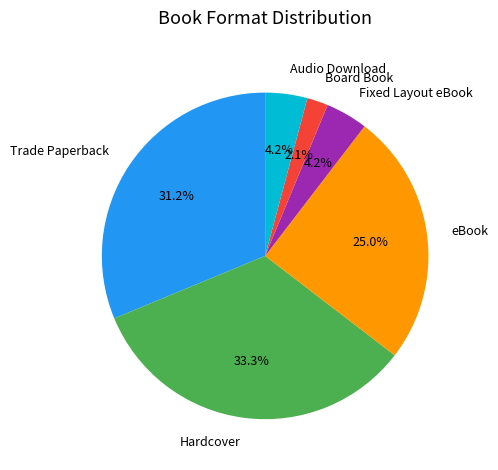

Which slice is the largest?

Hardcover